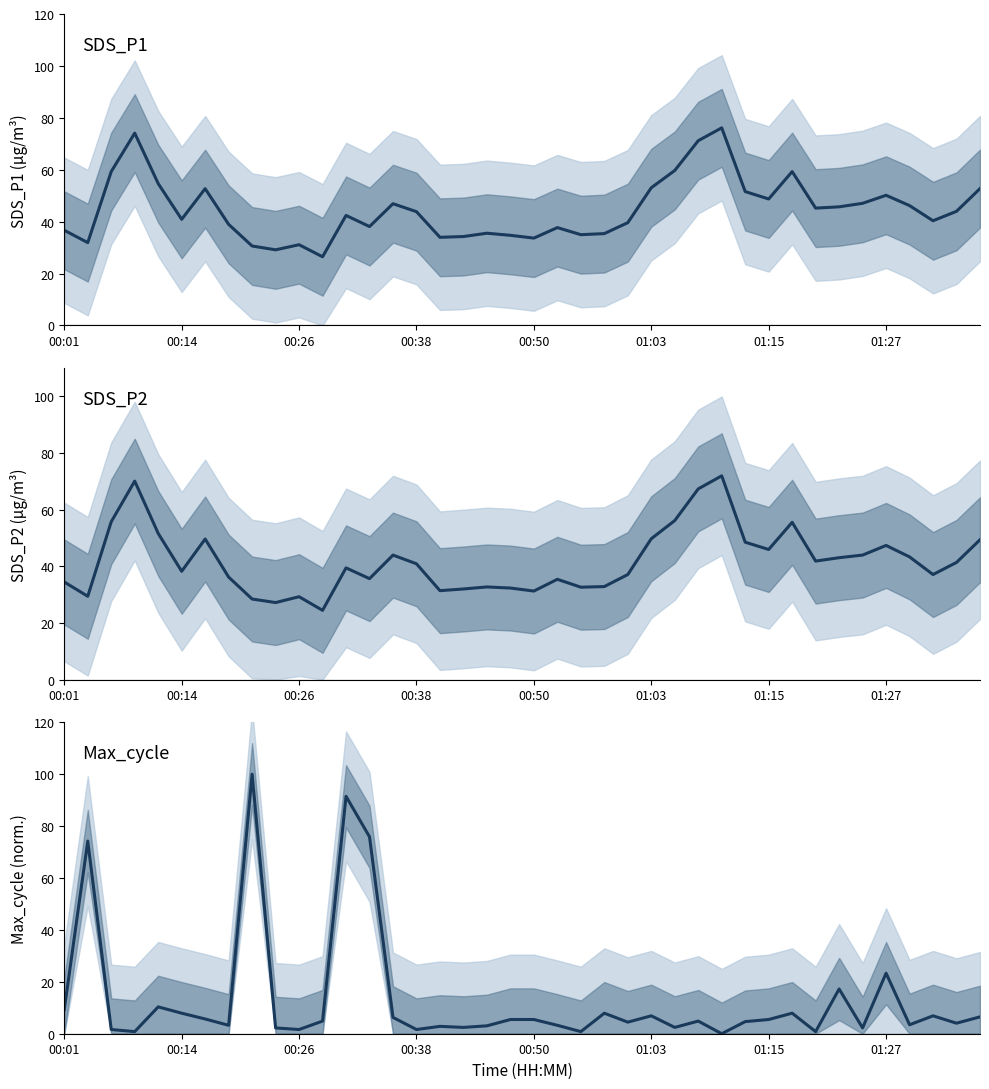

Which series has the widest spread of values?

Max_cycle